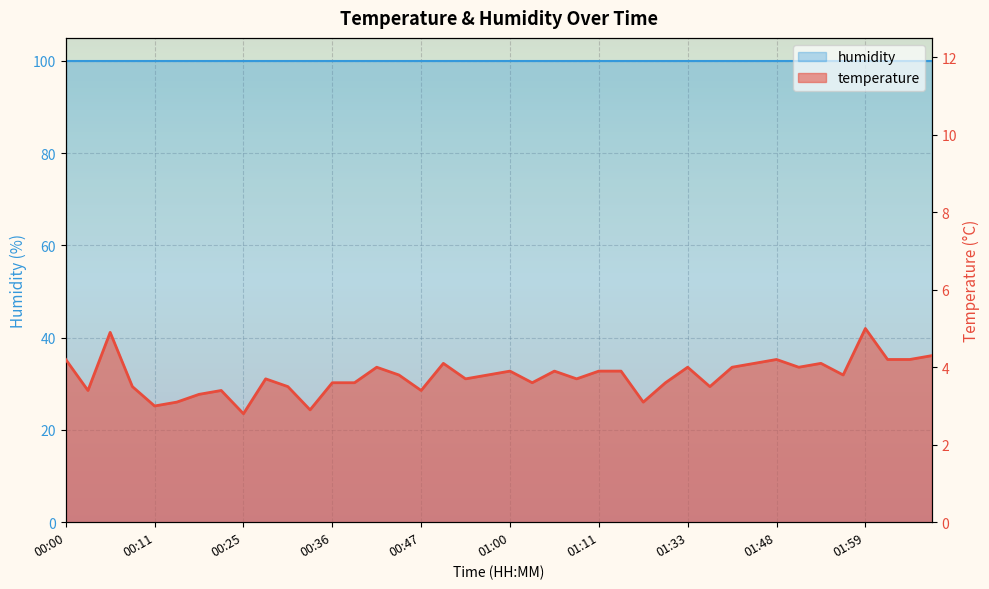

Between 01:14 and 02:05, which is larger?

02:05